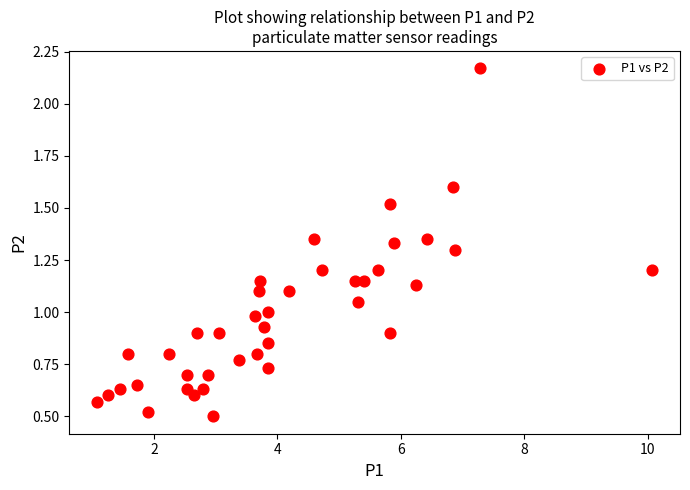

What is the range of X values (max minus min)?

9.0